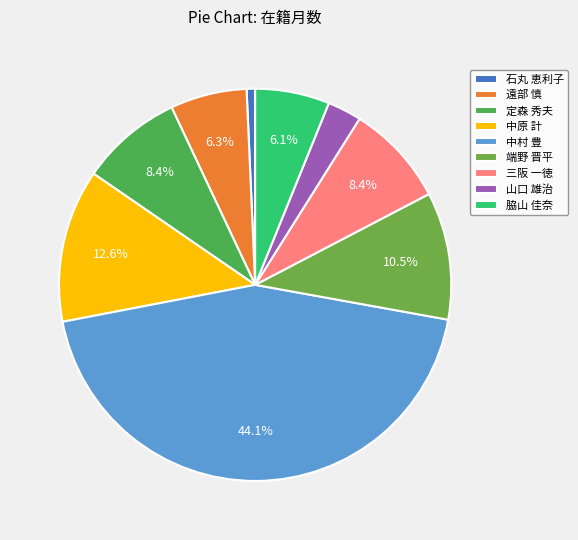

True or false: 脇山 佳奈 accounts for 6% of the total.

True